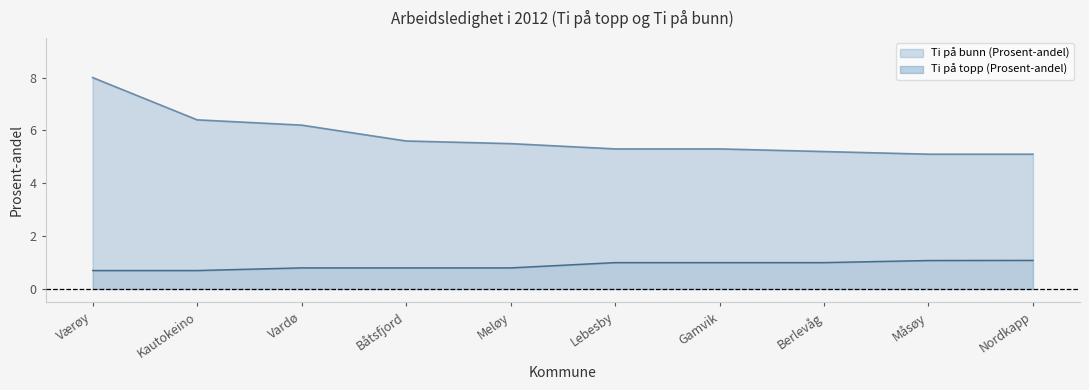

Is it true that the value at Måsøy is 5.1?

True